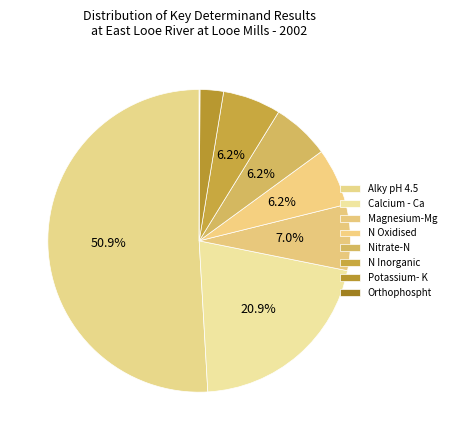

Which slice represents more than half of the pie?

Alky pH 4.5